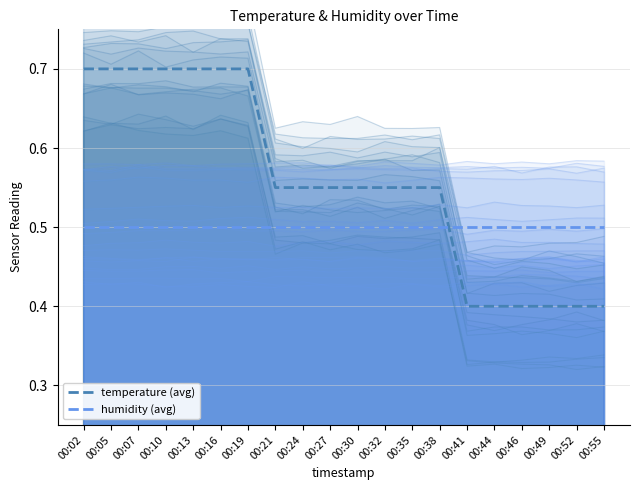

How many intersections are there between temperature (avg) and humidity (avg)?

1